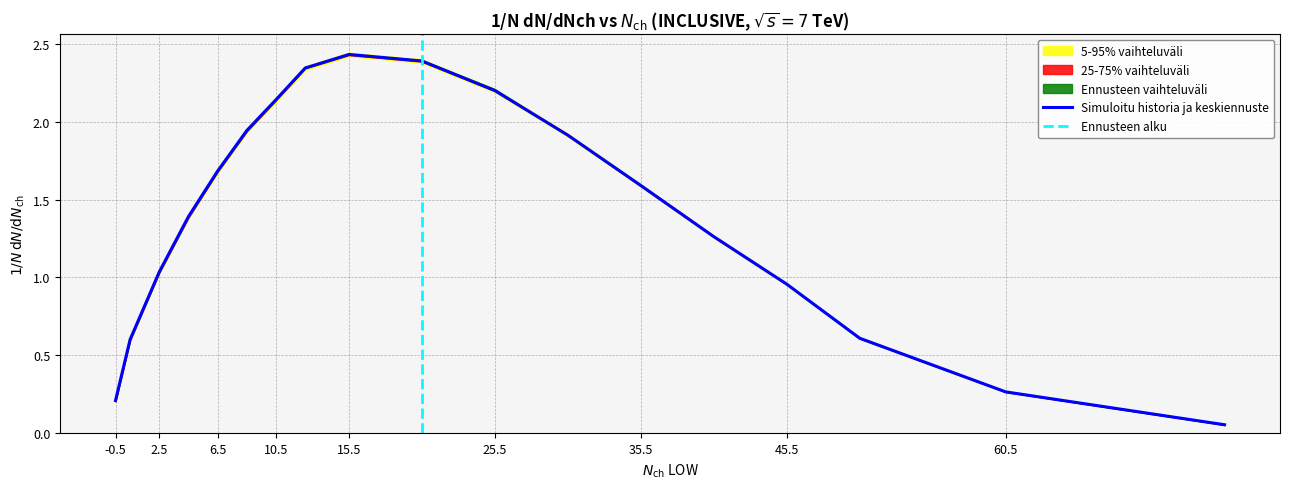

What is the greatest value displayed?

2.4